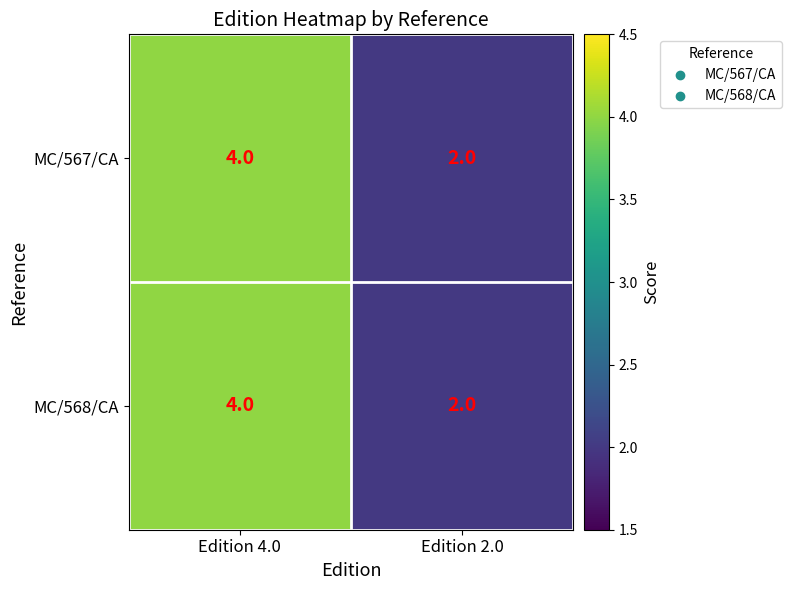

What is the sum of the MC/567/CA values at Edition 4.0 and Edition 2.0?

6